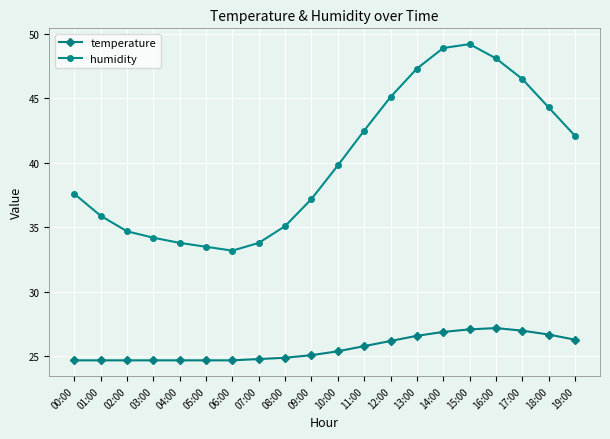

Rank the series by their average value, from highest to lowest.

humidity, temperature